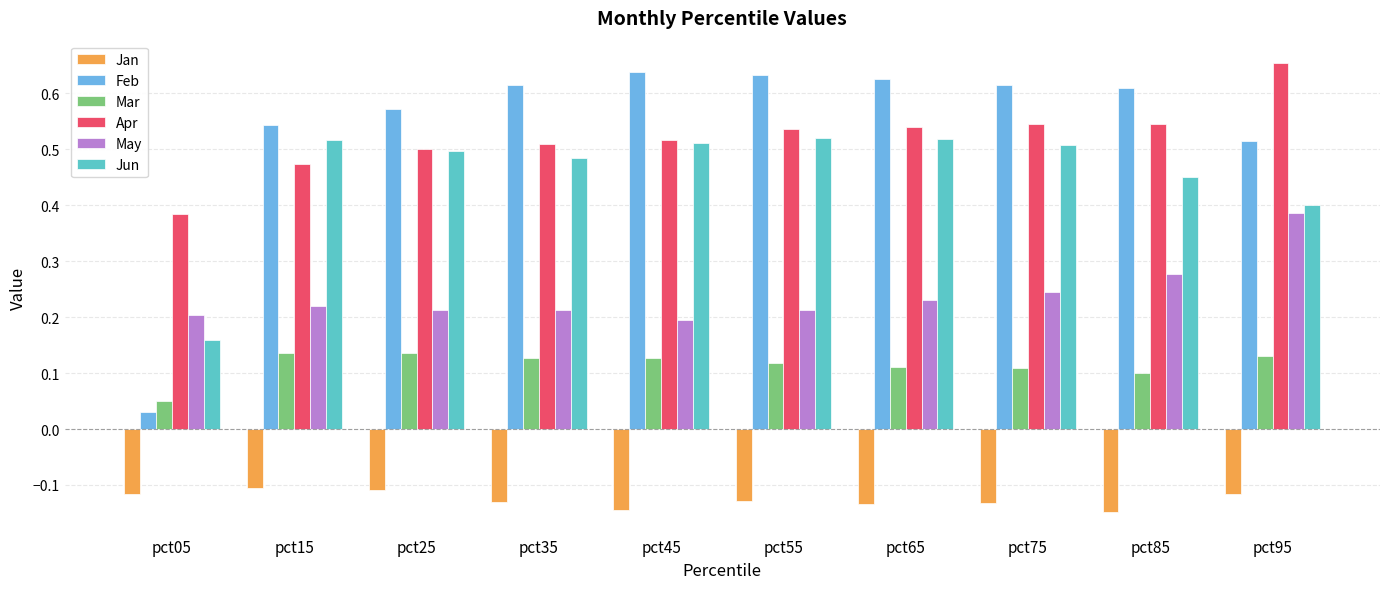

At which label does May reach its peak?

pct95